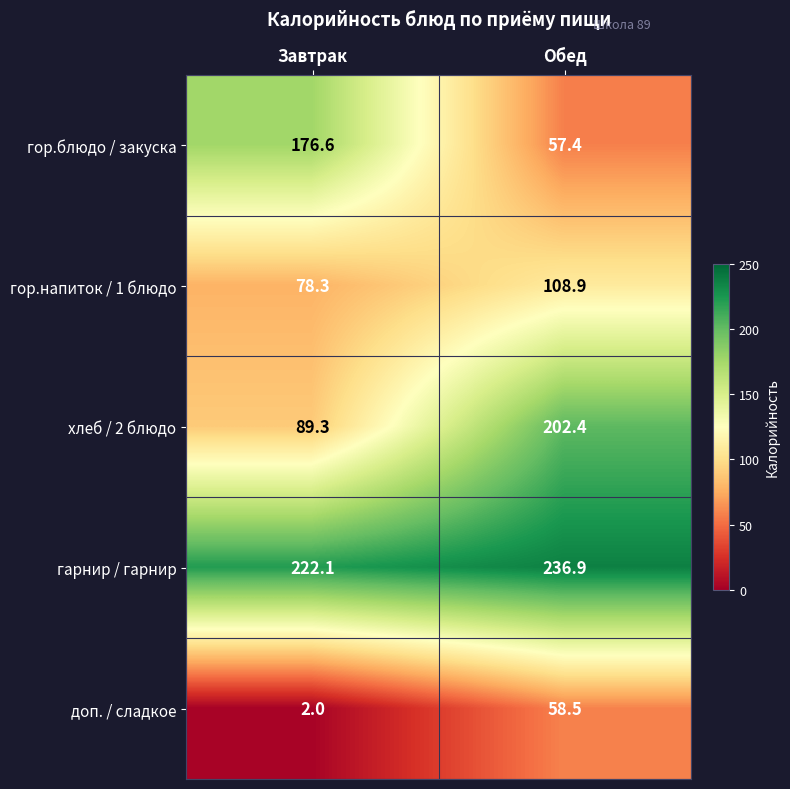

True or false: доп. / сладкое has a value of 1.3 at Завтрак.

False